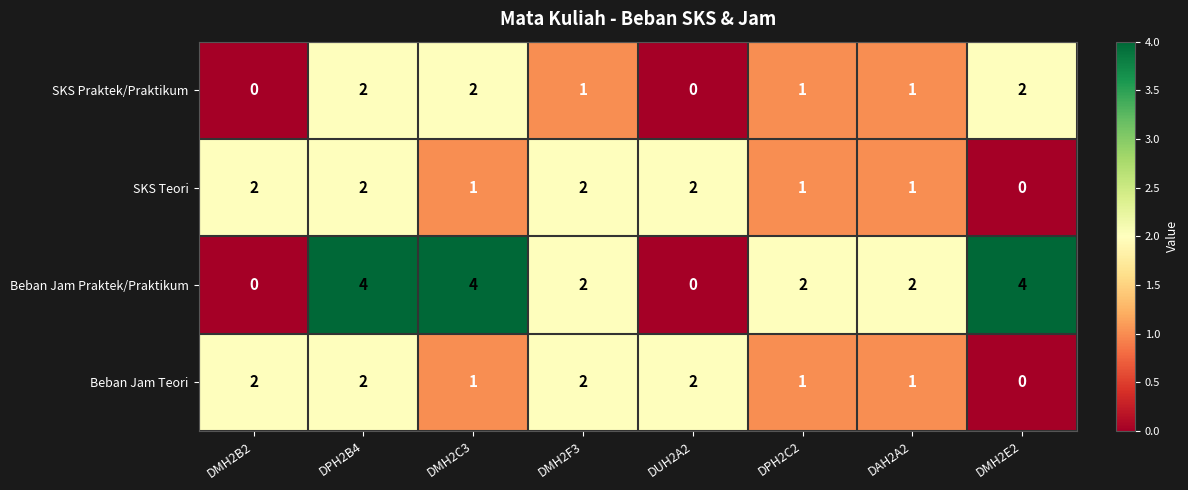

How many positive values does the SKS Praktek/Praktikum series have?

6